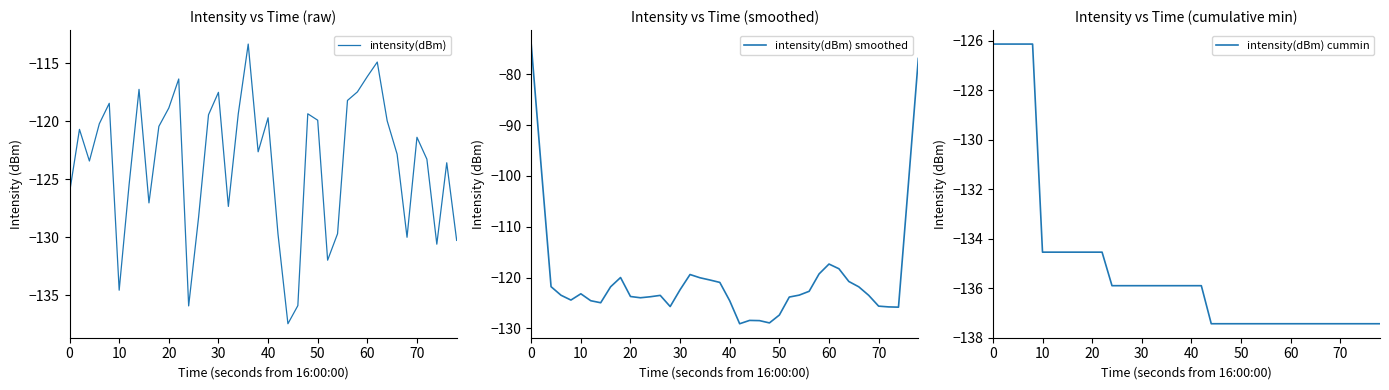

Which series has the largest range (max minus min)?

intensity(dBm) smoothed